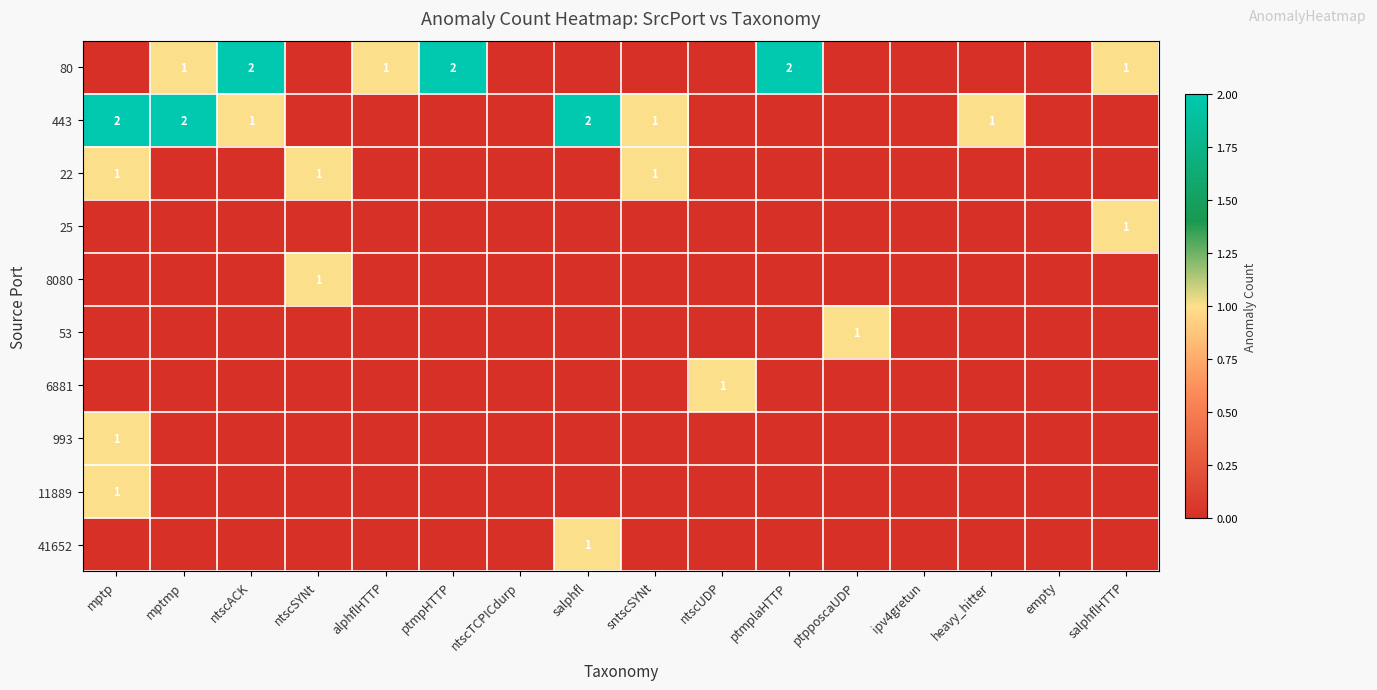

What is the total value across all series at heavy_hitter?

1